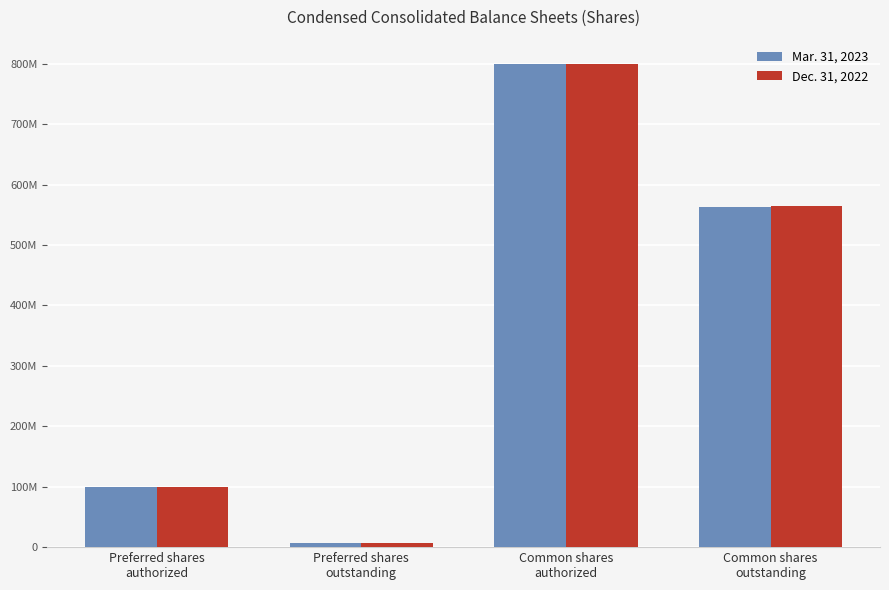

Does the chart contain any negative values?

No